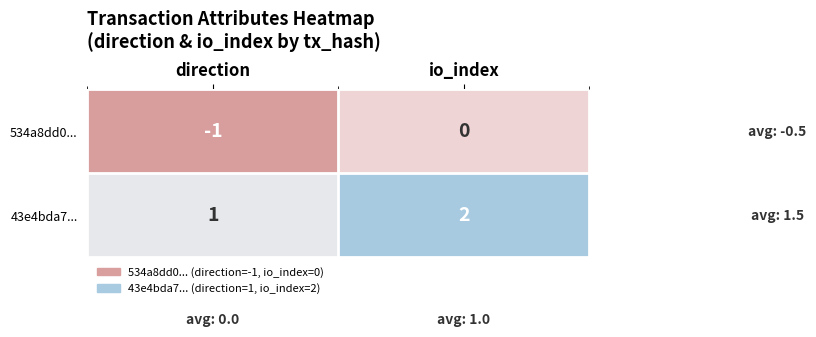

Reading left to right, transcribe all the data shown in this chart.

534a8dd0...: -1	0
43e4bda7...: 1	2